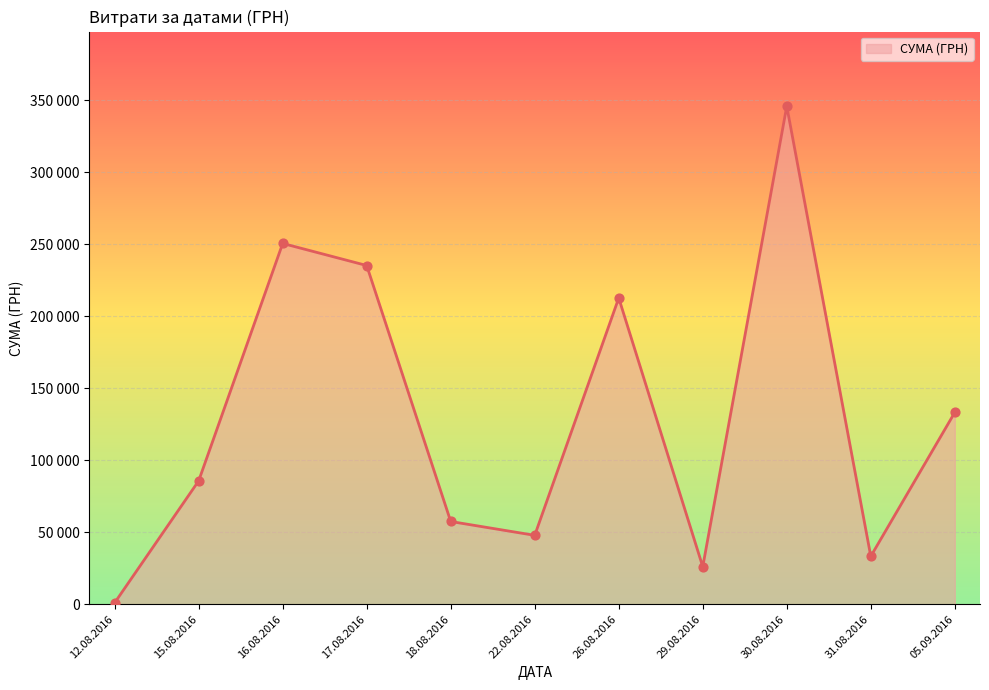

Does the chart have visible grid lines?

Yes